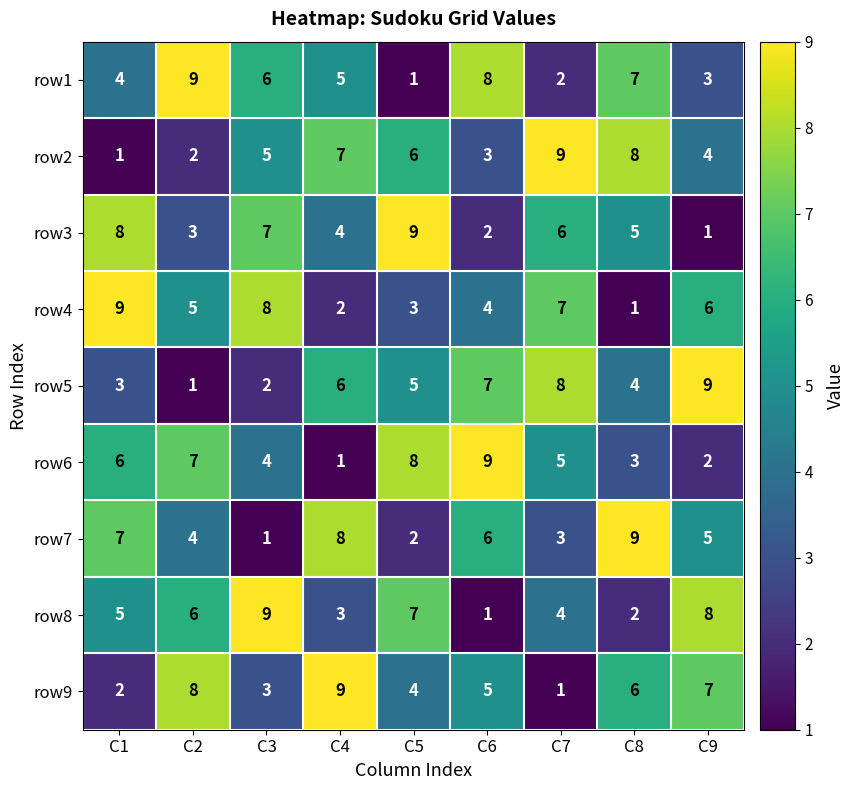

At how many categories does at least one series exceed 4?

9